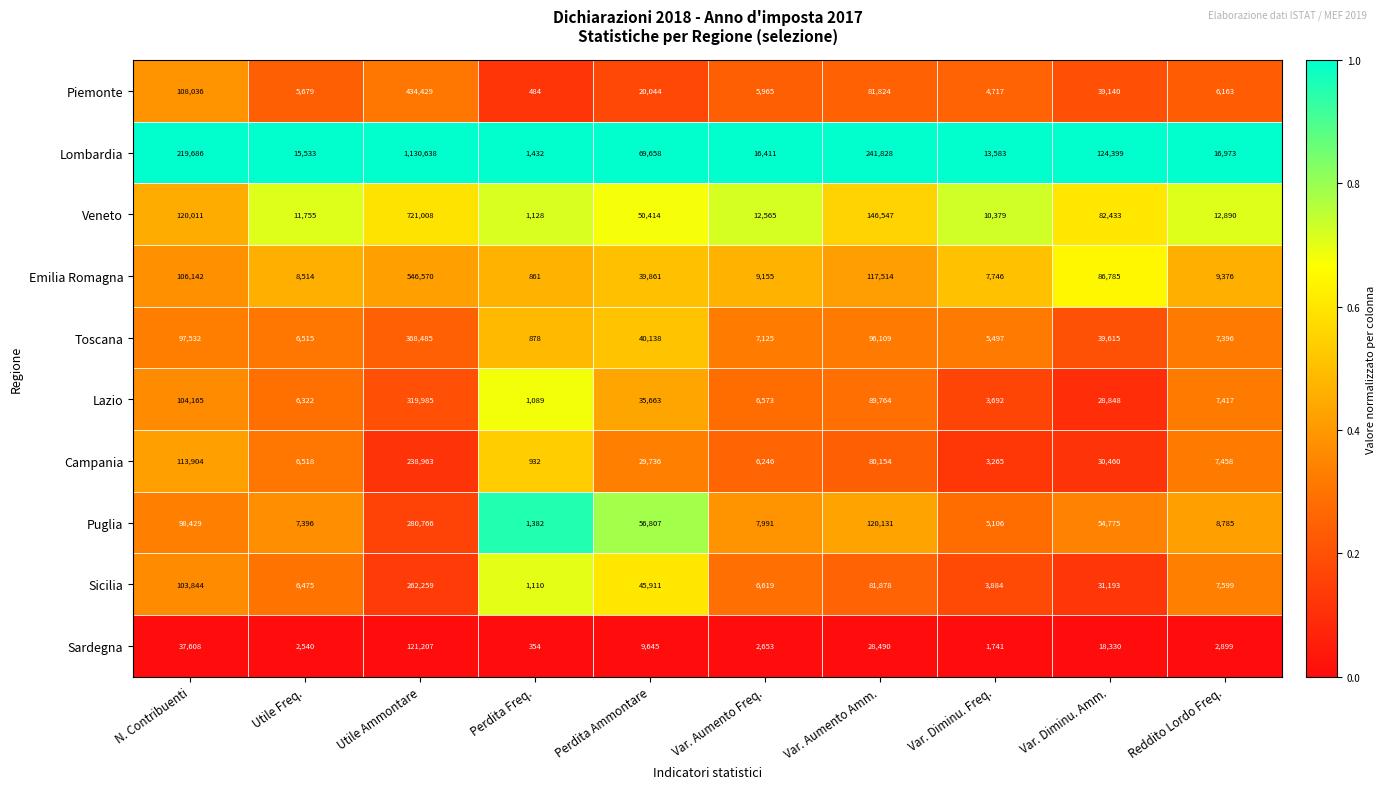

Between Utile Ammontare and Var. Diminu. Freq., which series saw the biggest shift?

Lombardia